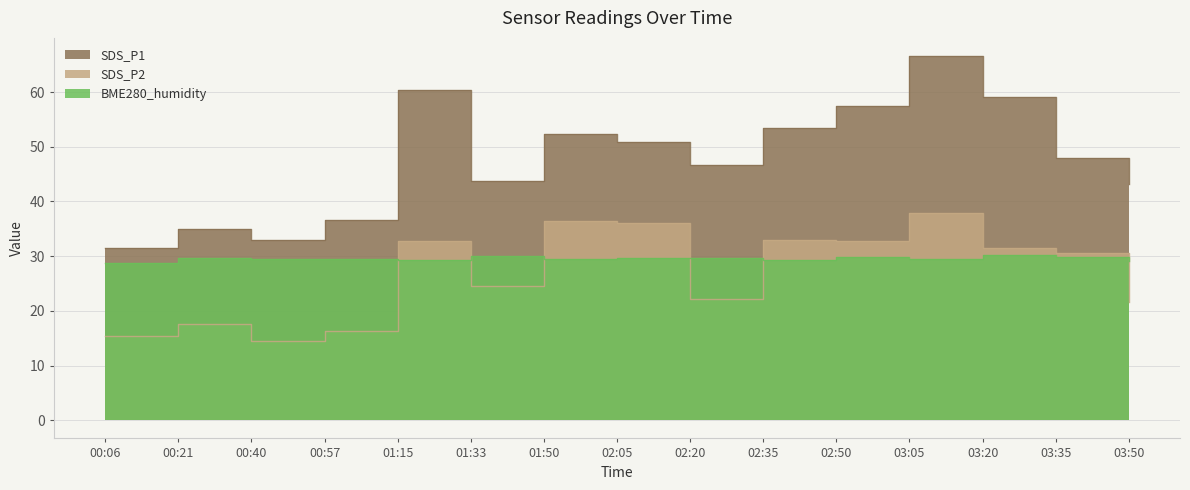

Is the value of BME280_humidity at 02:50 greater than the value of SDS_P2 at 03:05?

No